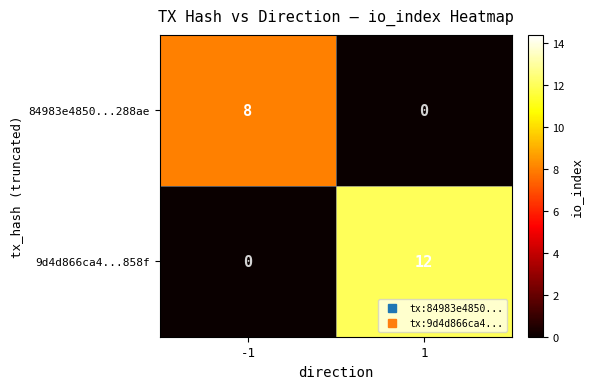

Read the 84983e4850...288ae value at -1.

8